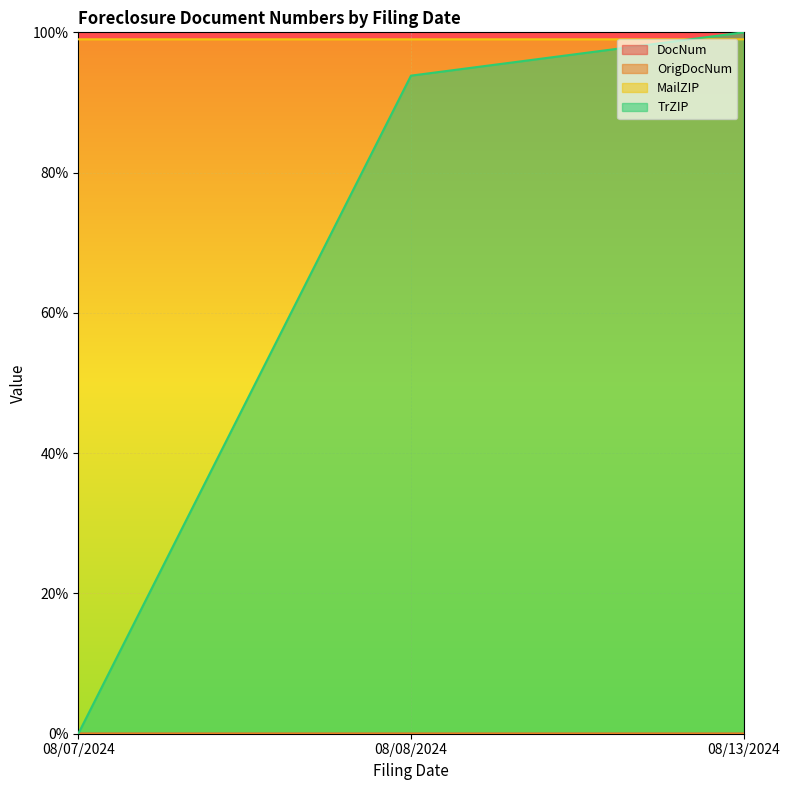

Reading left to right, extract all data points from this chart.

DocNum: 08/07/2024=0.0	08/08/2024=0.0	08/13/2024=0.0
OrigDocNum: 08/07/2024=0.0	08/08/2024=0.0	08/13/2024=0.0
MailZIP: 08/07/2024=1.0	08/08/2024=1.0	08/13/2024=1.0
TrZIP: 08/07/2024=0.0	08/08/2024=0.9	08/13/2024=1.0